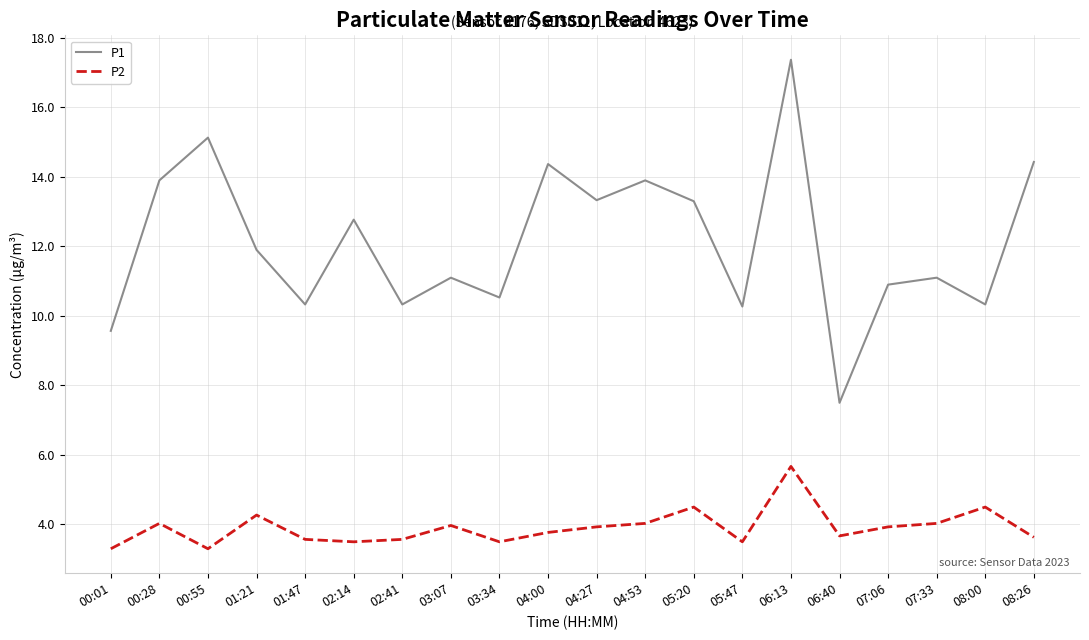

What is the difference between the maximum and second lowest values in the P1 series?

7.8